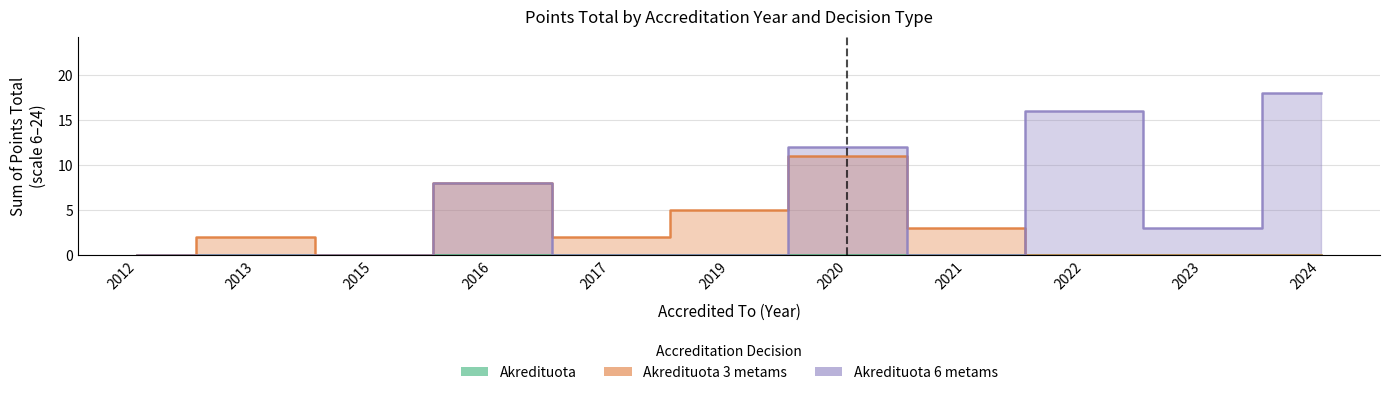

What is the approximate value of Akredituota 6 metams at 2024?

18